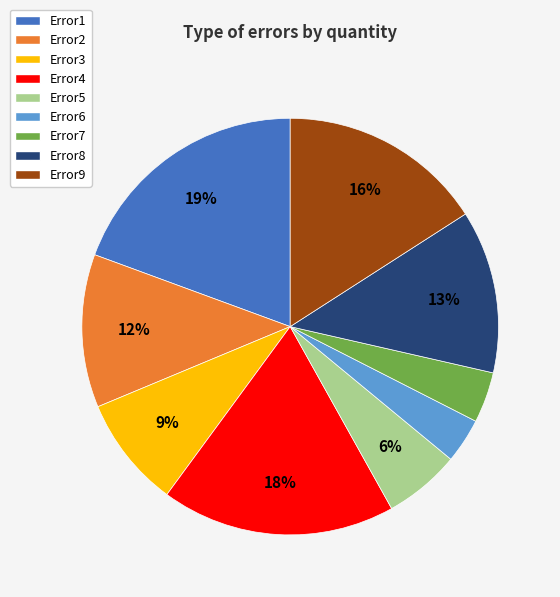

True or false: Error4 accounts for 13% of the total.

False